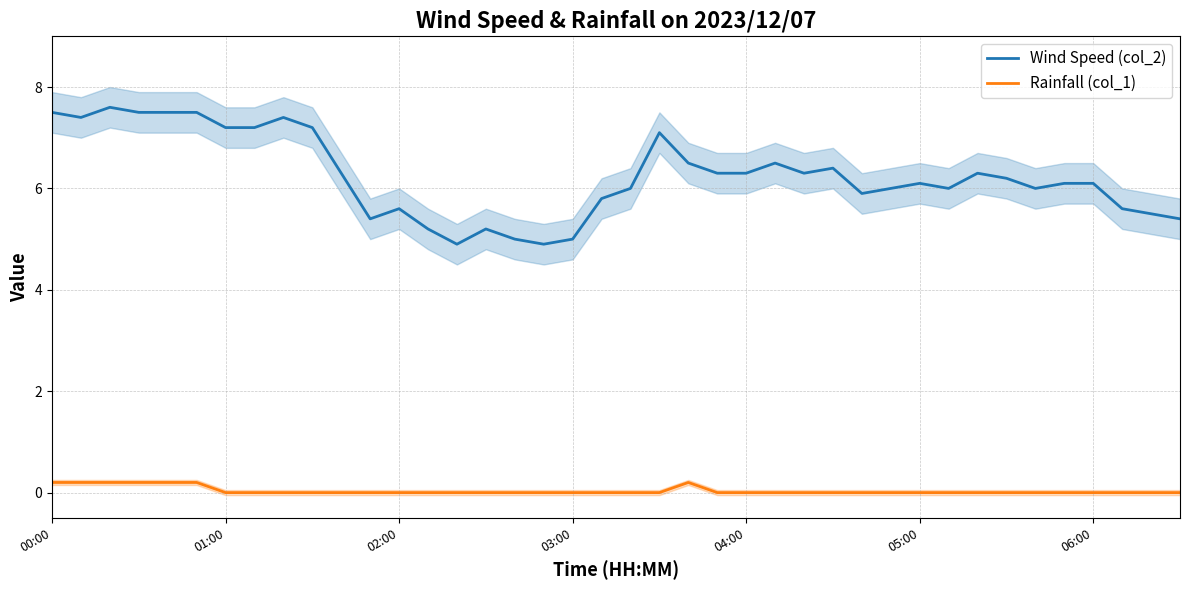

Does the chart have visible grid lines?

Yes